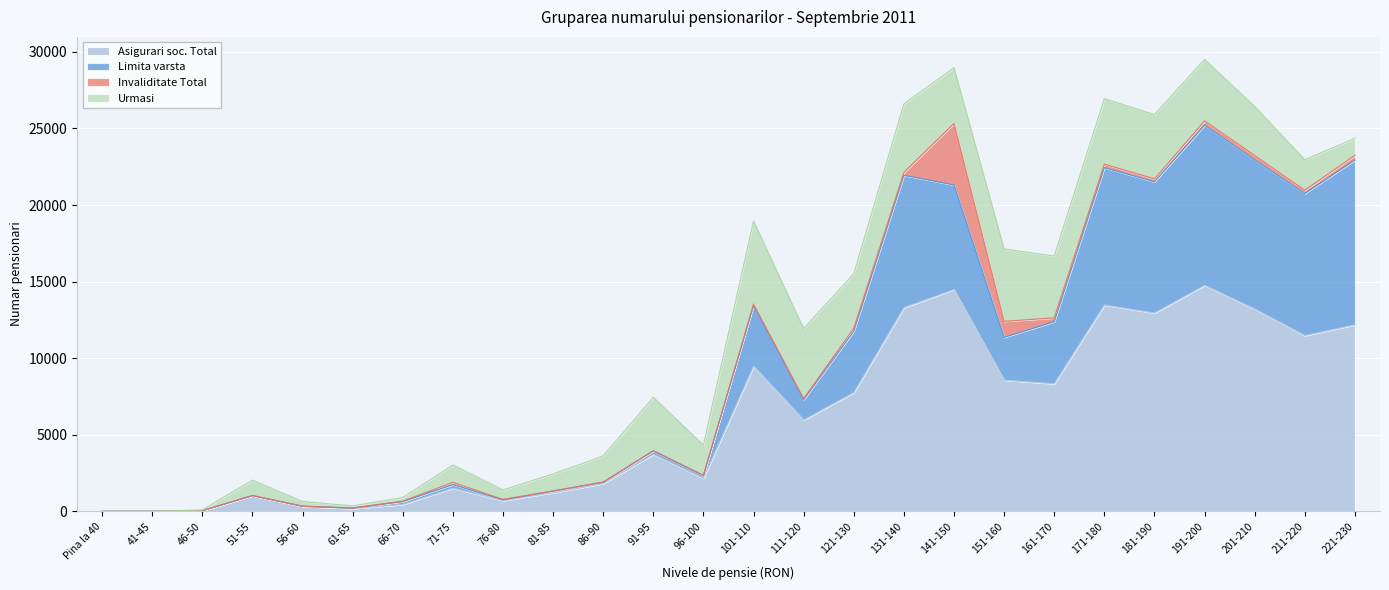

What is the maximum value for Asigurari soc. Total?

14753